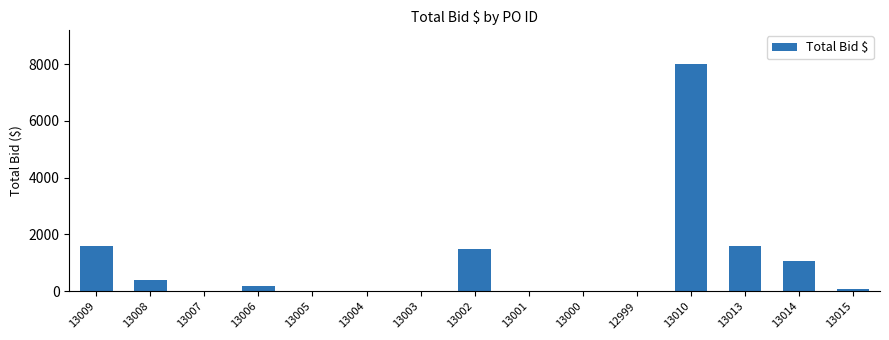

True or false: the data shows -2630 at 13001.

False